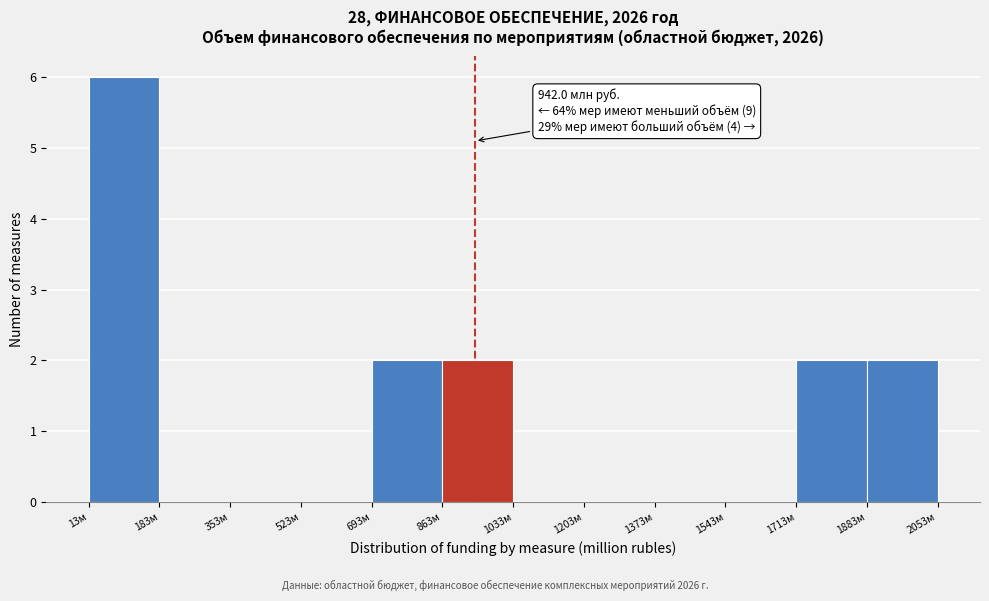

Over which range of the x-axis is the bar tallest?

20 to 180